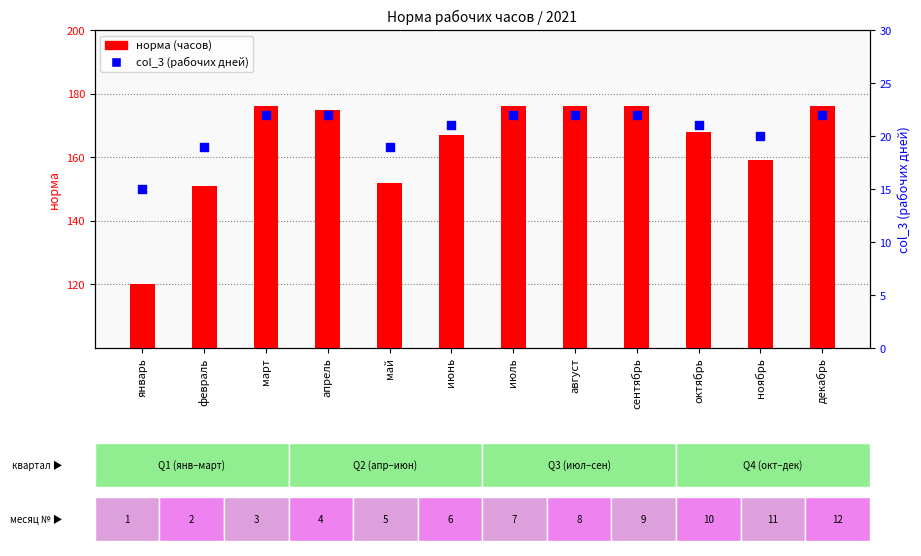

Which series has the largest Y range (max minus min)?

норма